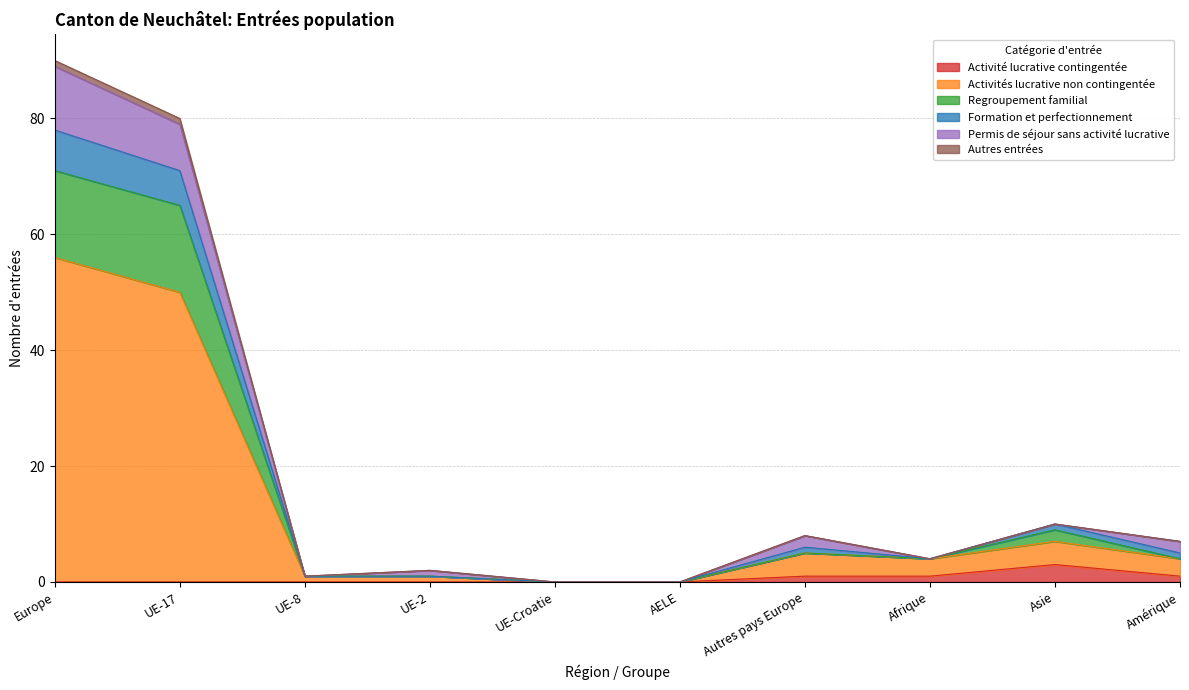

What position from the right is UE-8?

8